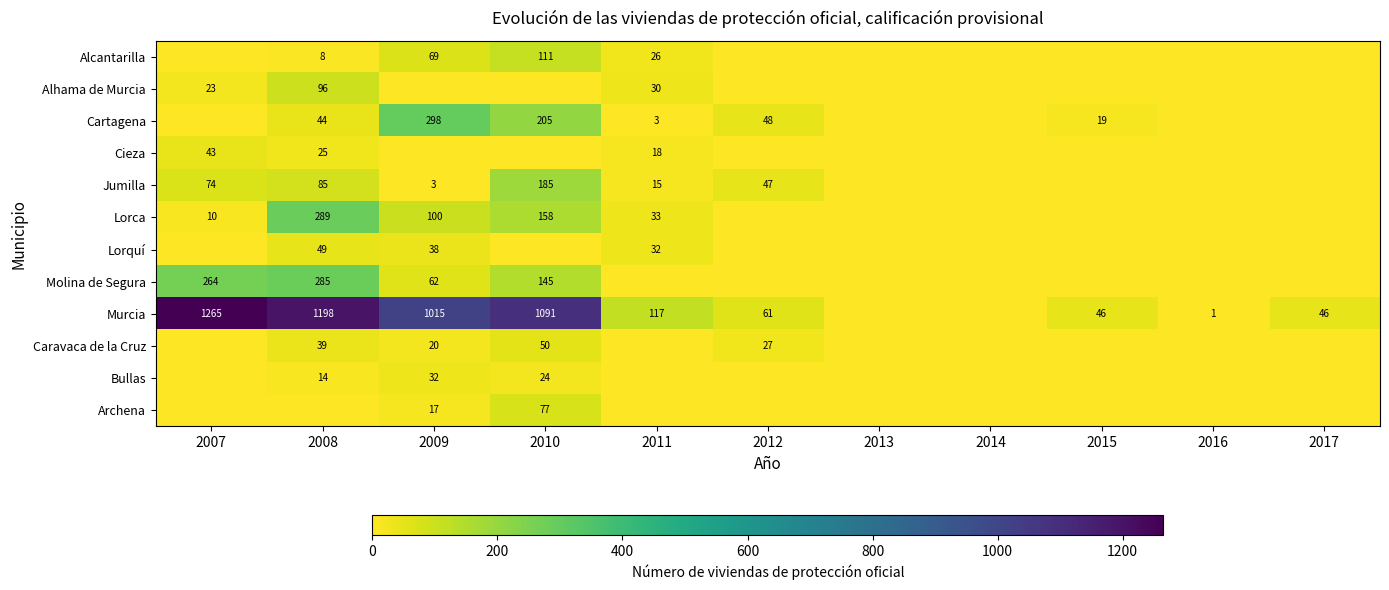

What is the total value across all series at 2016?

1